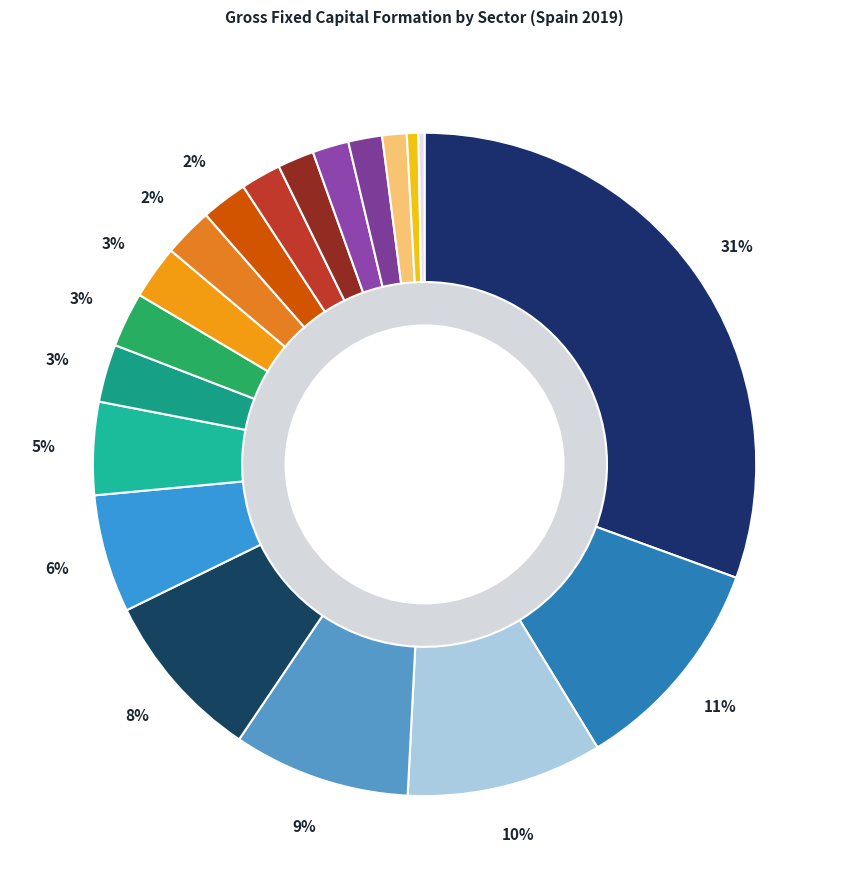

How many segments does this pie chart have?

19